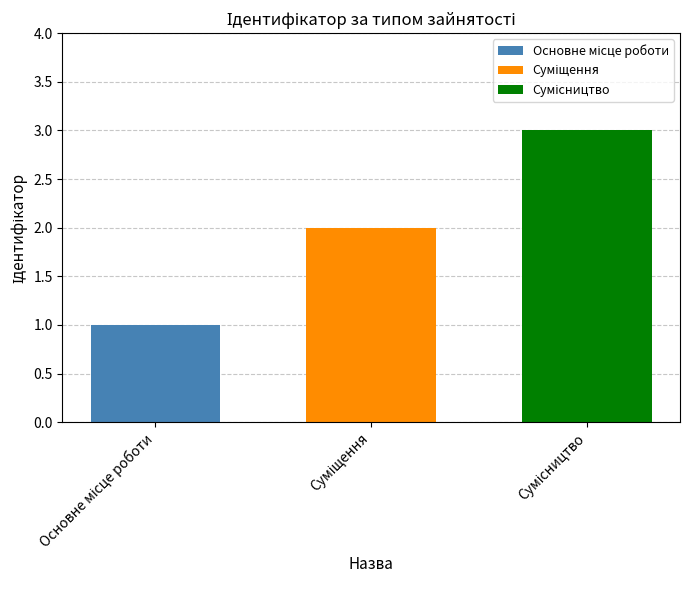

What is the greatest value displayed?

3